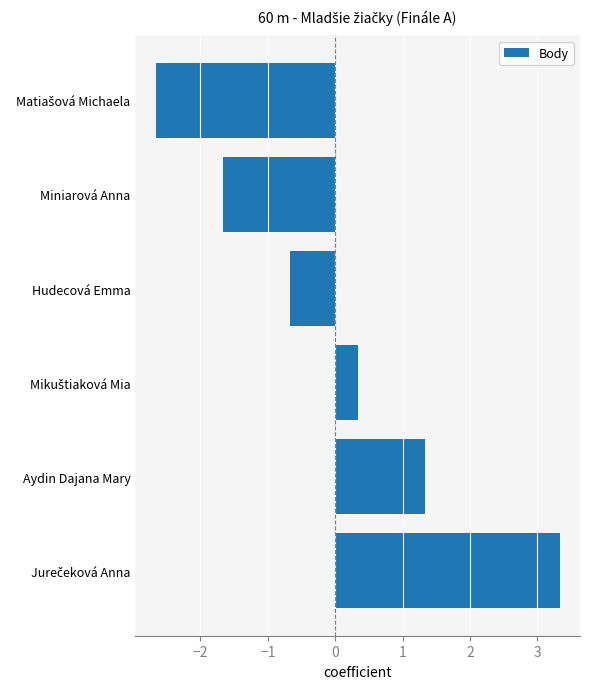

What is the maximum value shown in the chart?

3.3